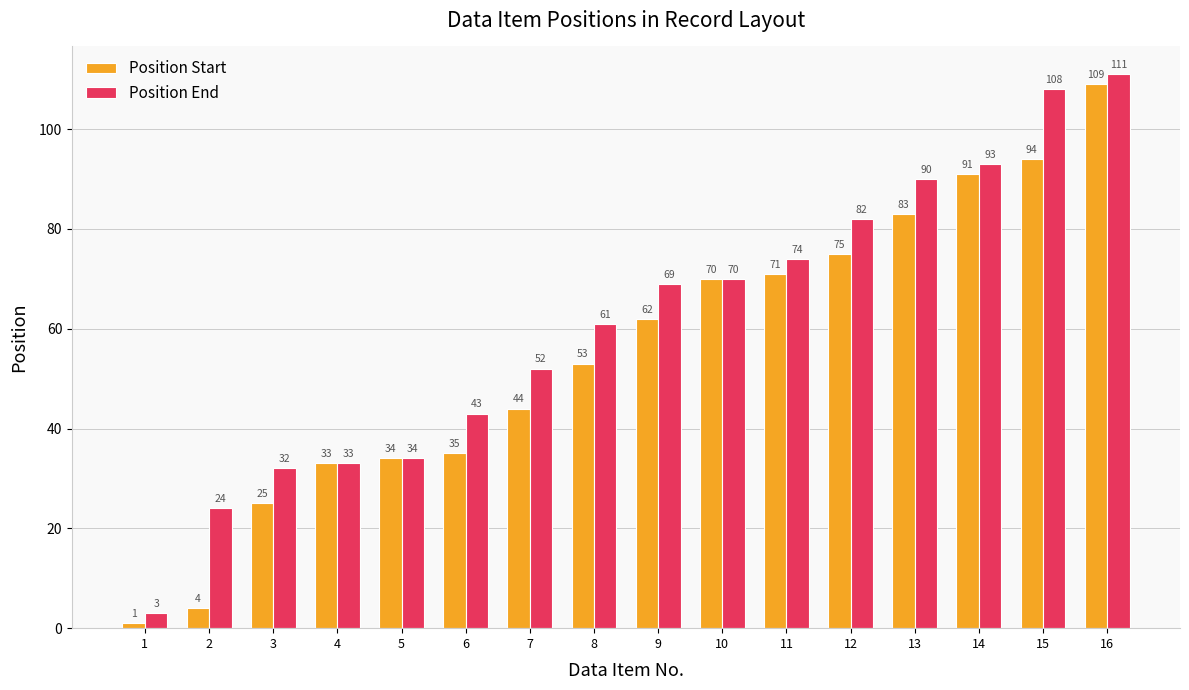

Reading right to left, what are all the values shown in this chart?

Position Start: 109	94	91	83	75	71	70	62	53	44	35	34	33	25	4	1
Position End: 111	108	93	90	82	74	70	69	61	52	43	34	33	32	24	3